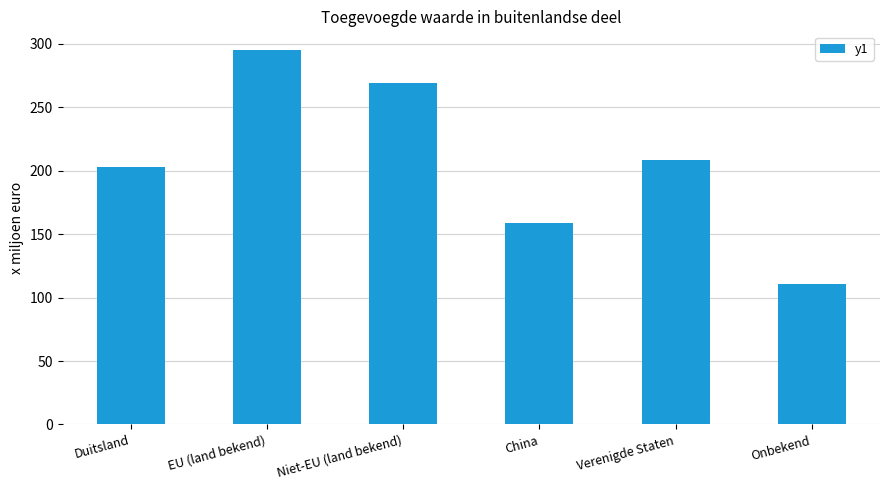

How many values are below 208?

3